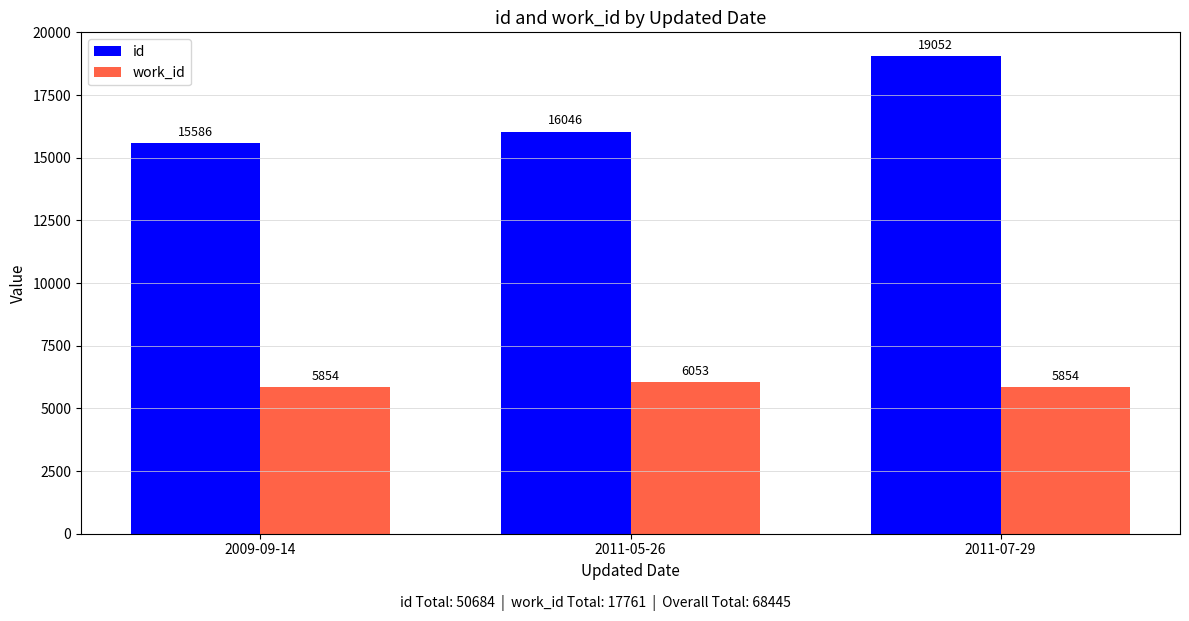

Count the number of data series in this chart.

2